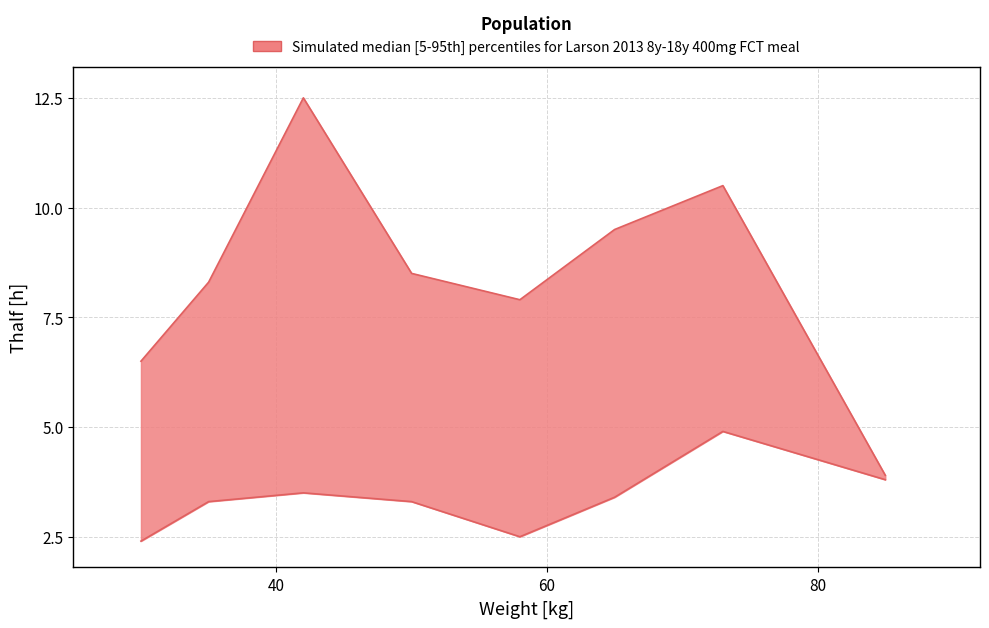

Reading left to right, what are all the values shown in this chart?

upper: 6.5	8.3	12.5	8.5	7.9	9.5	10.5	3.9
lower: 2.4	3.3	3.5	3.3	2.5	3.4	4.9	3.8